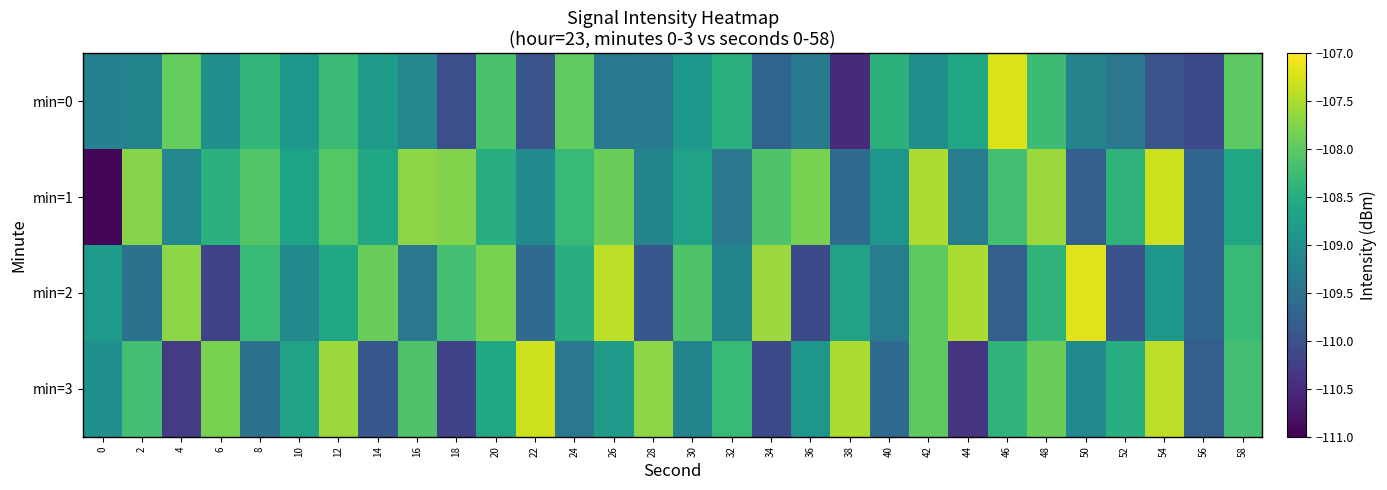

What is the total value across all series at 16?

-434.4